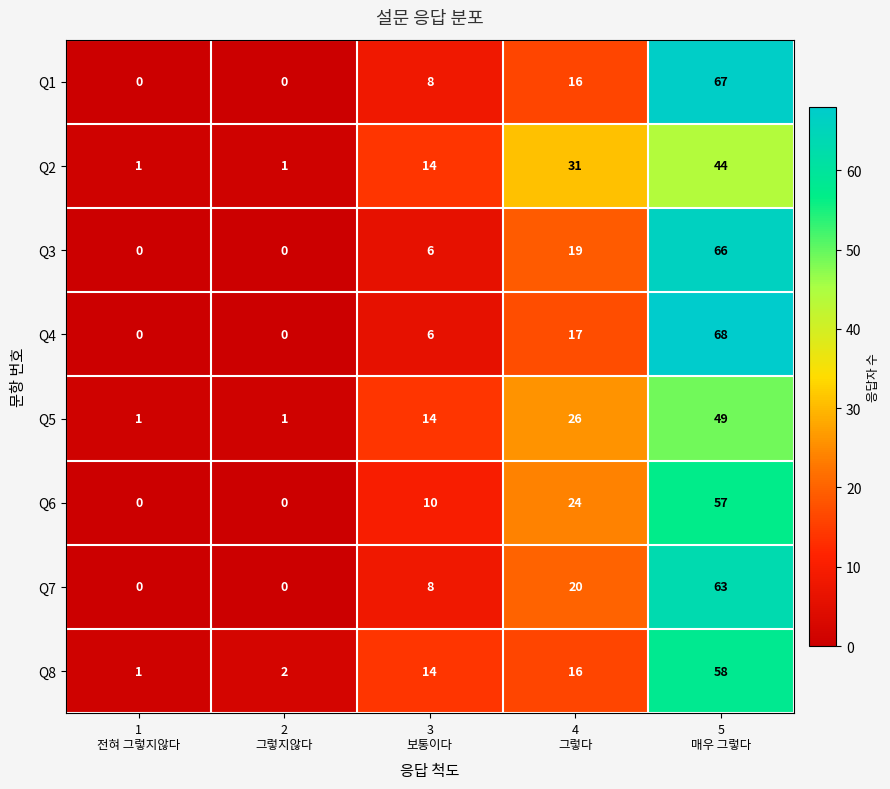

Which series changed the most between 1
전혀 그렇지않다 and 4
그렇다?

Q2